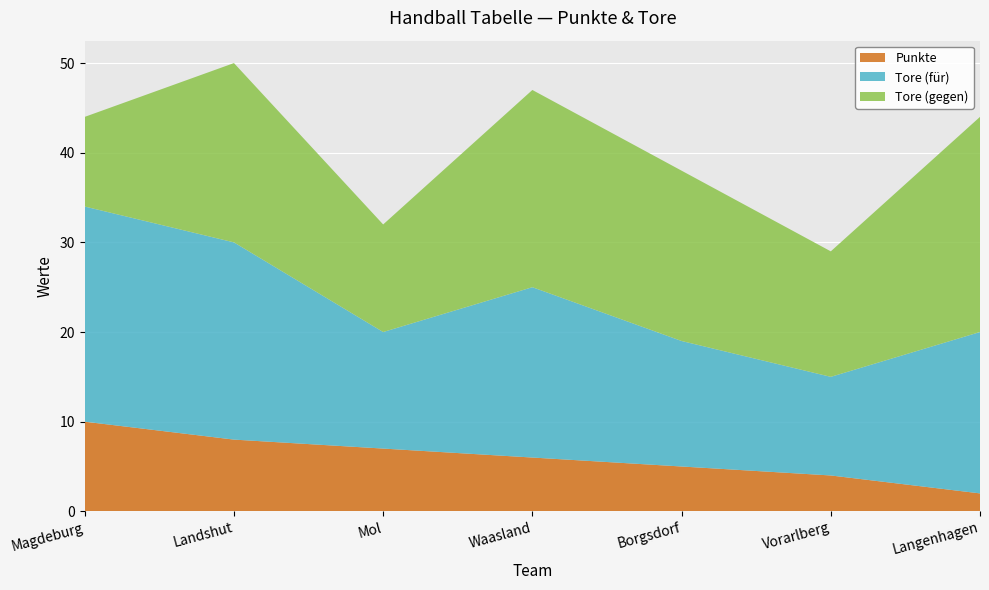

Reading right to left, list all the values displayed in this chart.

Punkte: Langenhagen=2	Vorarlberg=4	Borgsdorf=5	Waasland=6	Mol=7	Landshut=8	Magdeburg=10
Tore (für): Langenhagen=18	Vorarlberg=11	Borgsdorf=14	Waasland=19	Mol=13	Landshut=22	Magdeburg=24
Tore (gegen): Langenhagen=24	Vorarlberg=14	Borgsdorf=19	Waasland=22	Mol=12	Landshut=20	Magdeburg=10